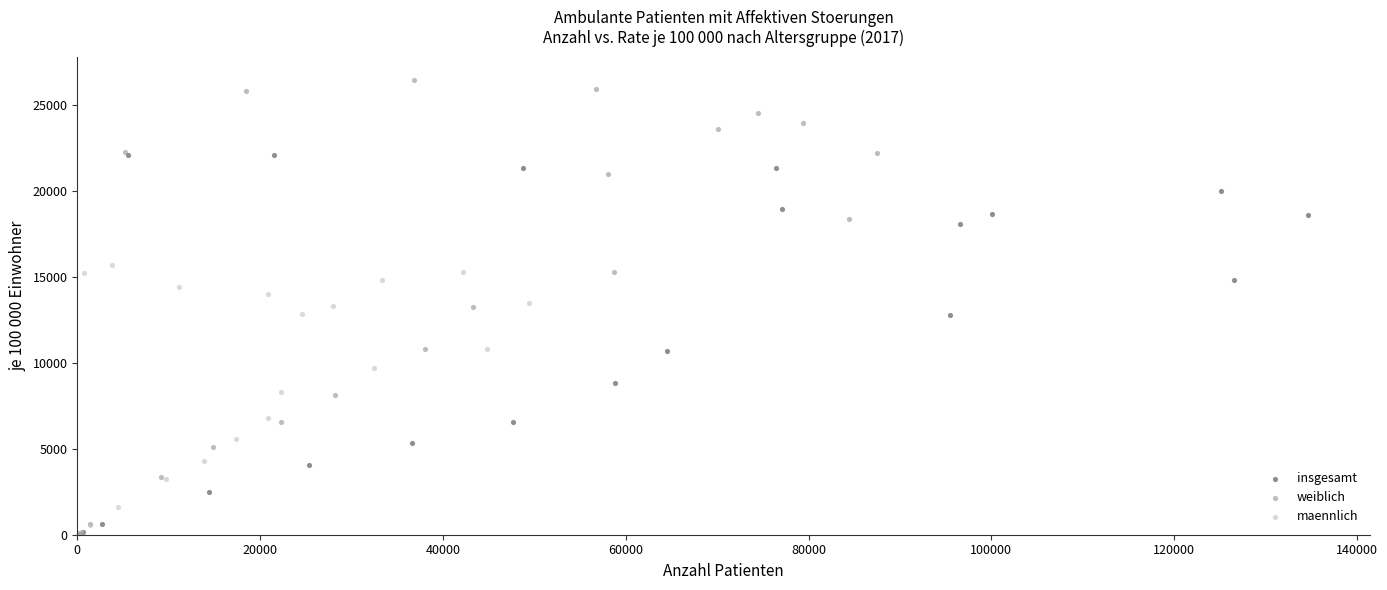

Which series reaches the maximum Y coordinate?

weiblich